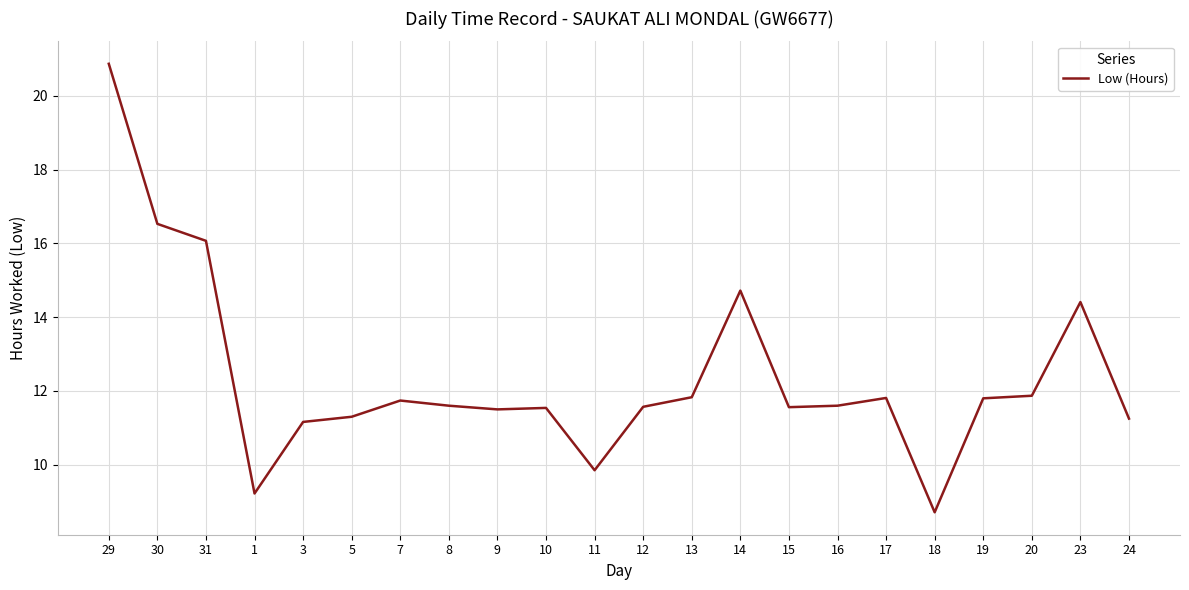

At which label is the value closest to 14?

23